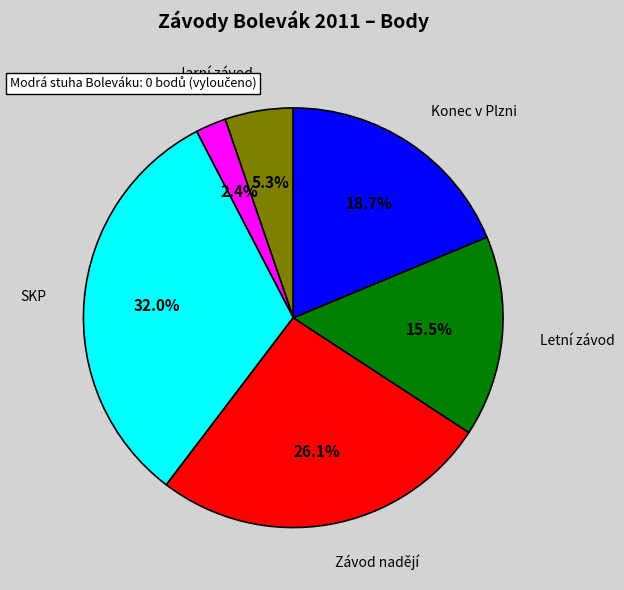

Does any single category account for the majority?

No